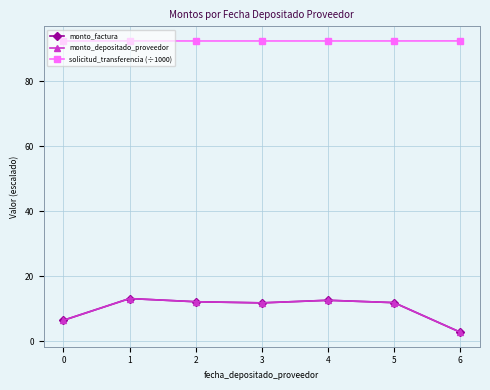

Does the chart have visible grid lines?

Yes